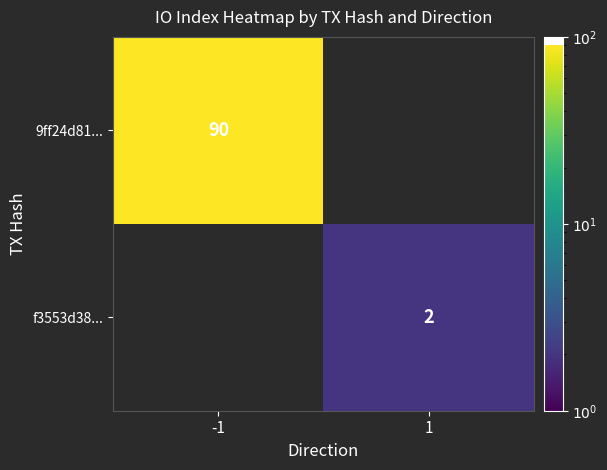

Is it true that 9ff24d81... equals 118 at -1?

False